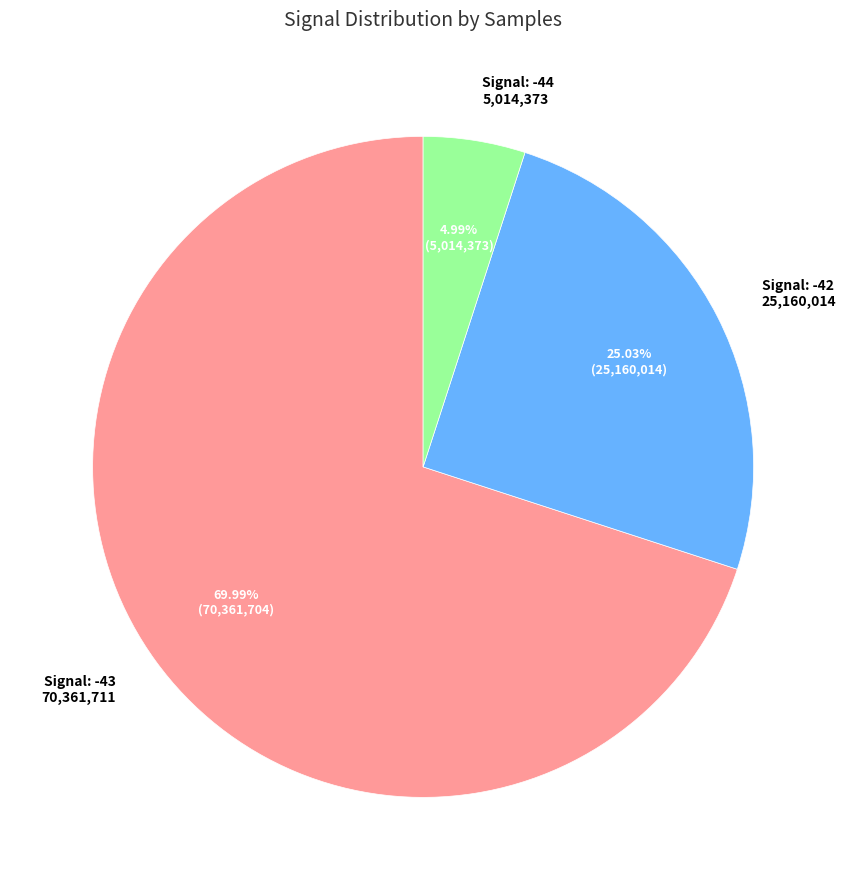

Is there a majority slice in this chart?

Yes